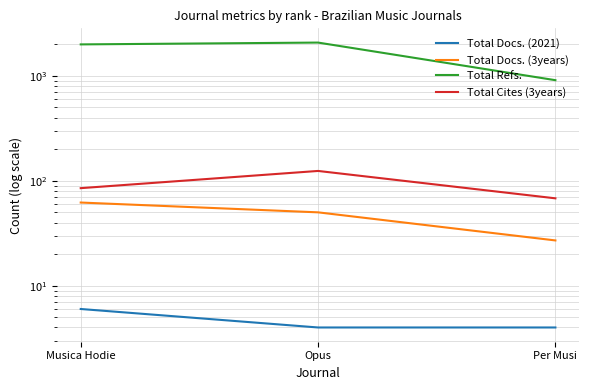

Reading left to right, what are all the values shown in this chart?

Total Docs. (2021): Musica Hodie=6	Opus=4	Per Musi=4
Total Docs. (3years): Musica Hodie=62	Opus=50	Per Musi=27
Total Refs.: Musica Hodie=1991	Opus=2072	Per Musi=908
Total Cites (3years): Musica Hodie=85	Opus=124	Per Musi=68